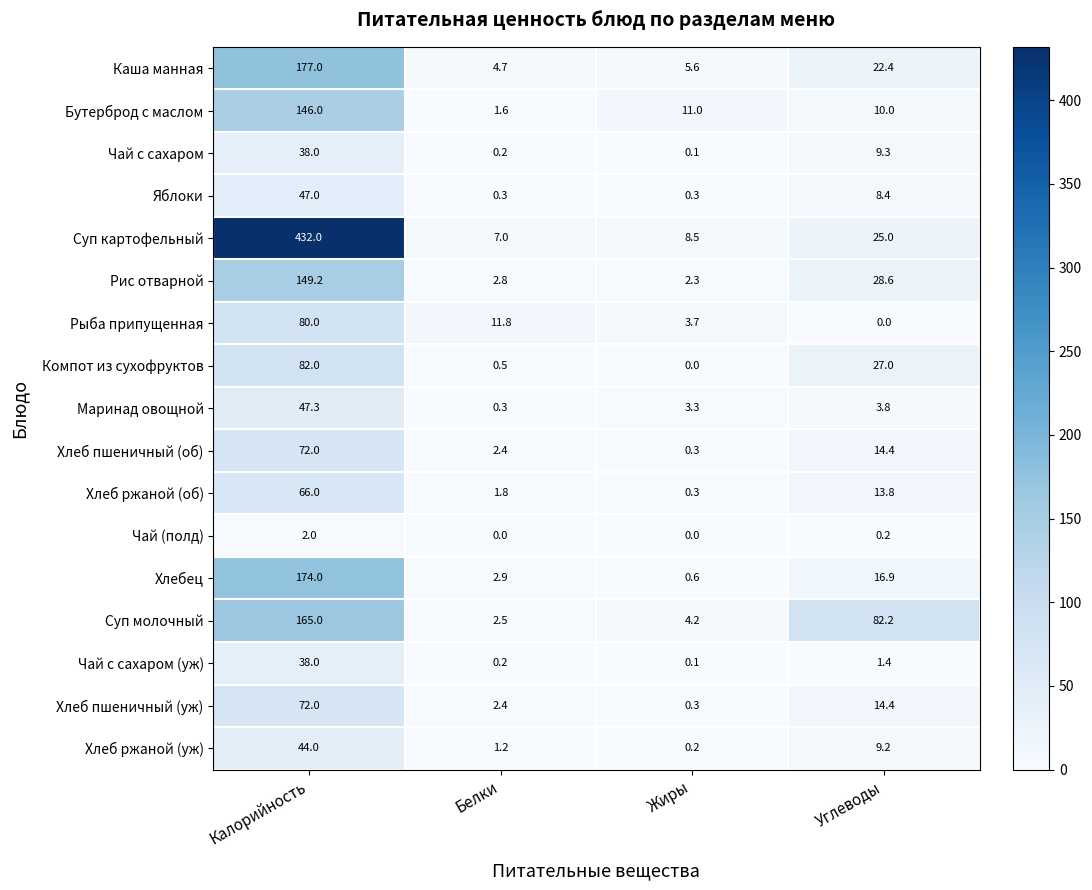

The Рис отварной series shows 195.7 at Калорийность. True or false?

False